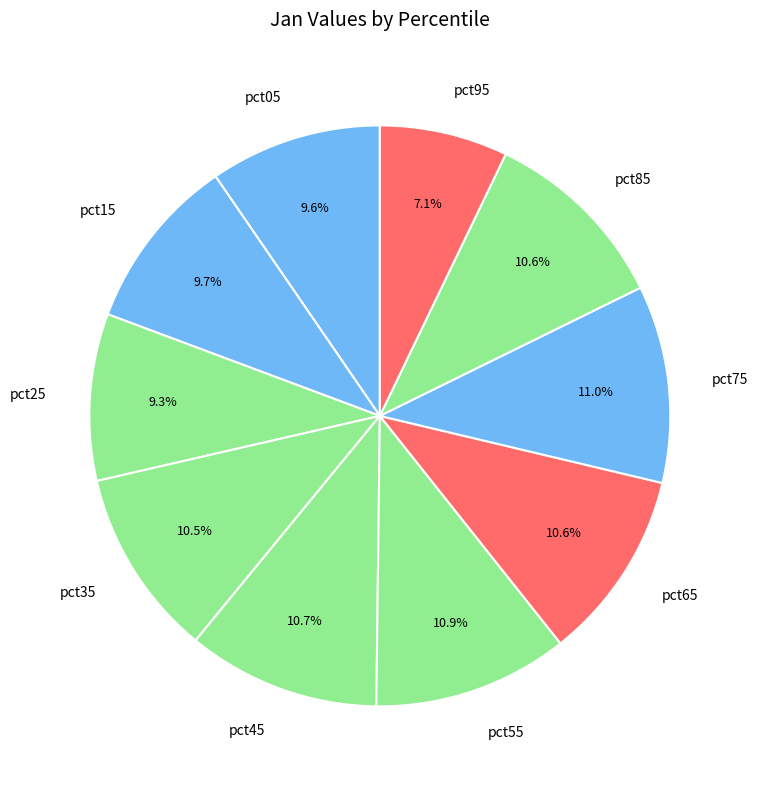

What percentage is NOT represented by pct45?

89.3%